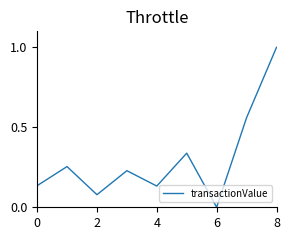

What is the difference between the maximum and minimum values?

1.0